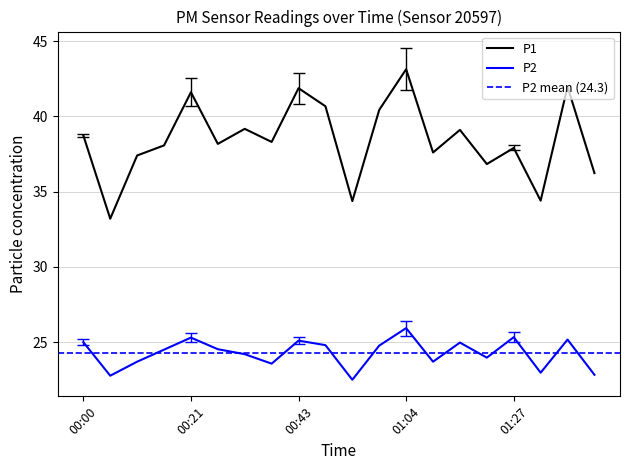

What is the difference between the maximum and second lowest values in the P1 series?

8.8